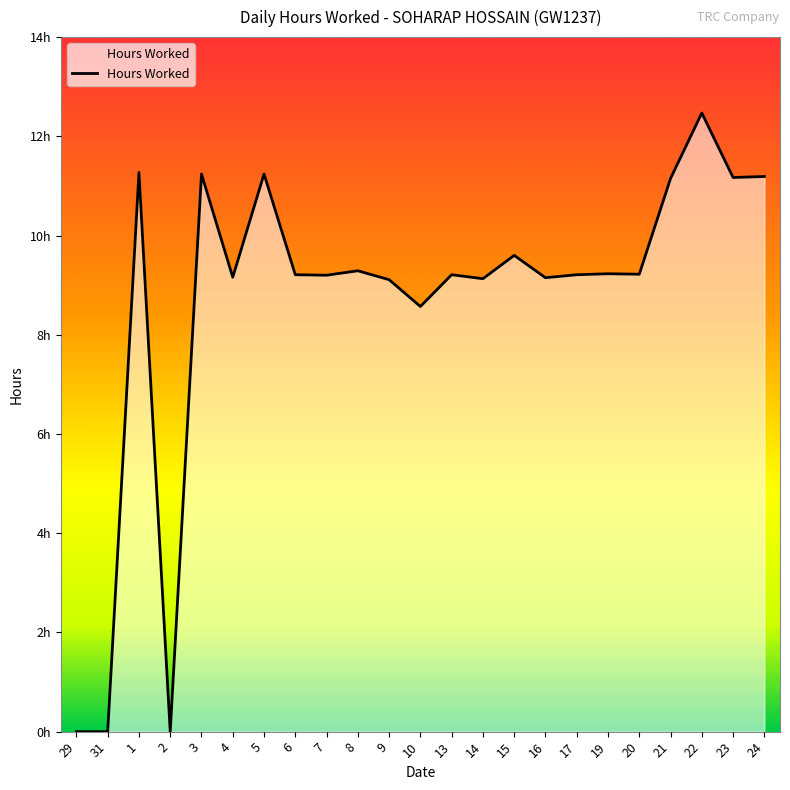

What is the difference between the second highest and minimum values?

11.3